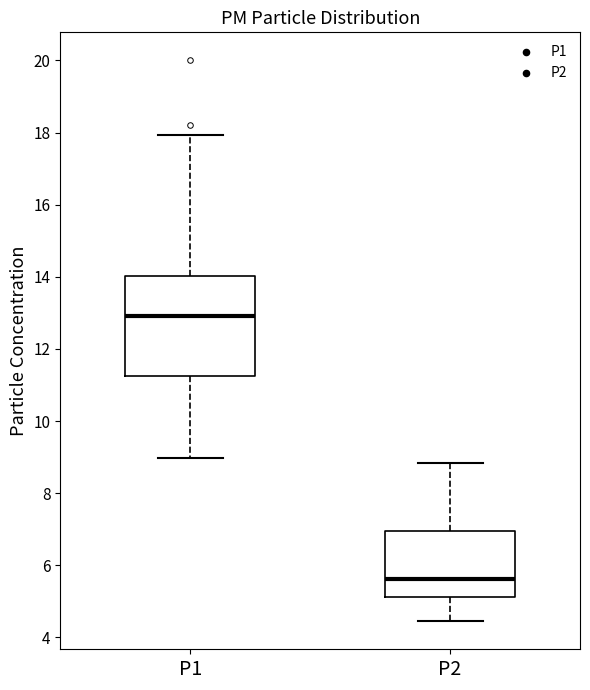

Which box has the highest median line?

P1